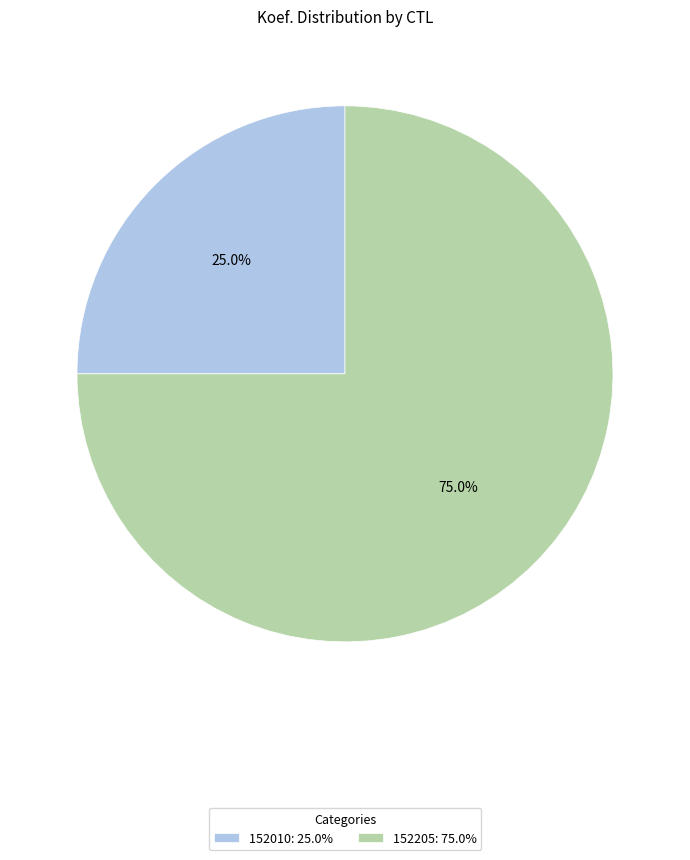

Count the number of slices in the pie.

2